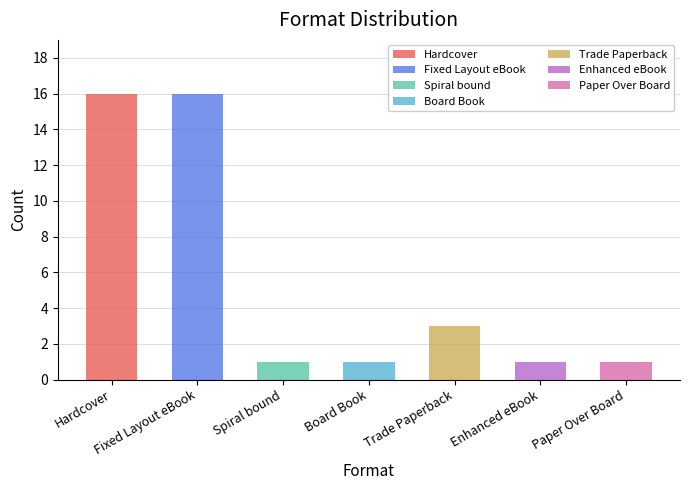

Are the bars grouped side by side (vs. stacked)?

No